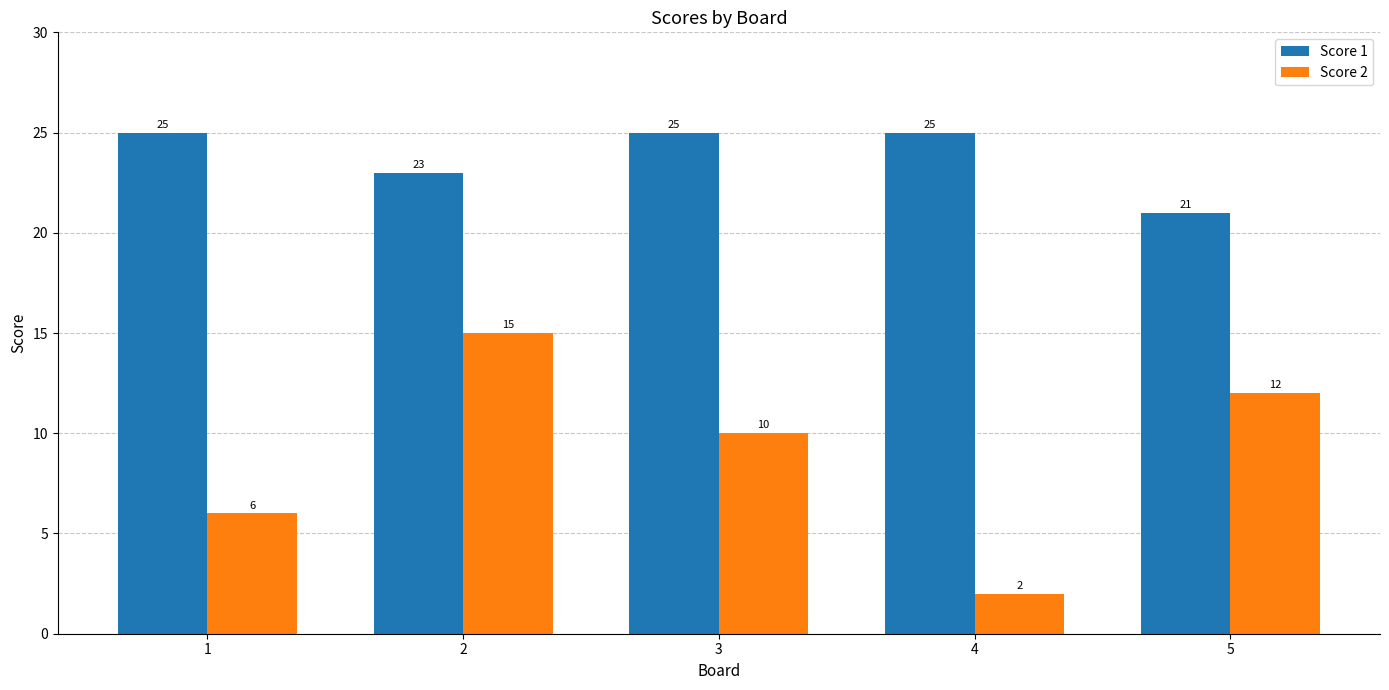

How many distinct data groups are displayed?

2